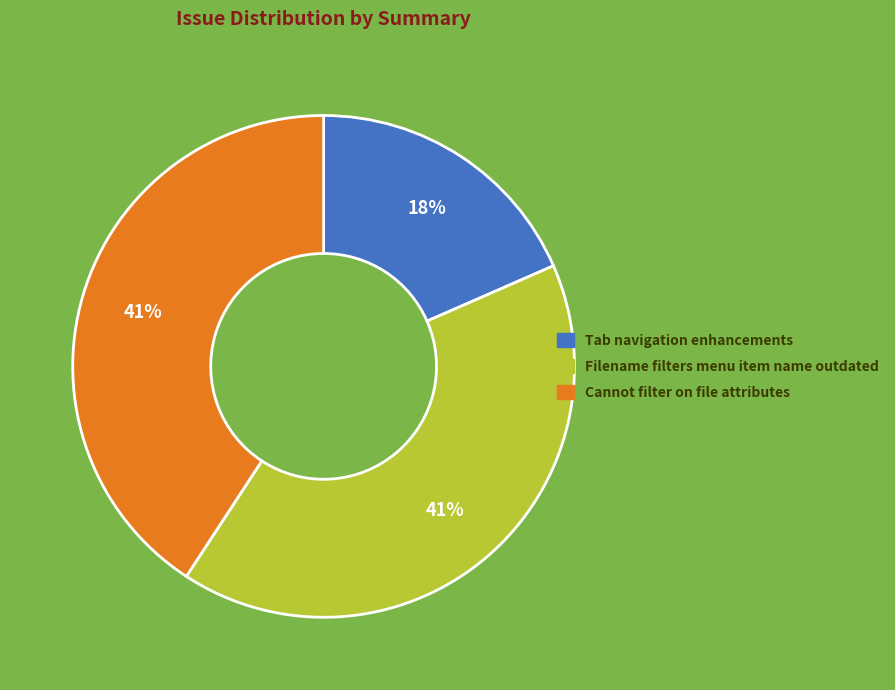

Is it true that Filename filters menu item name outdated is 53% of the pie?

False